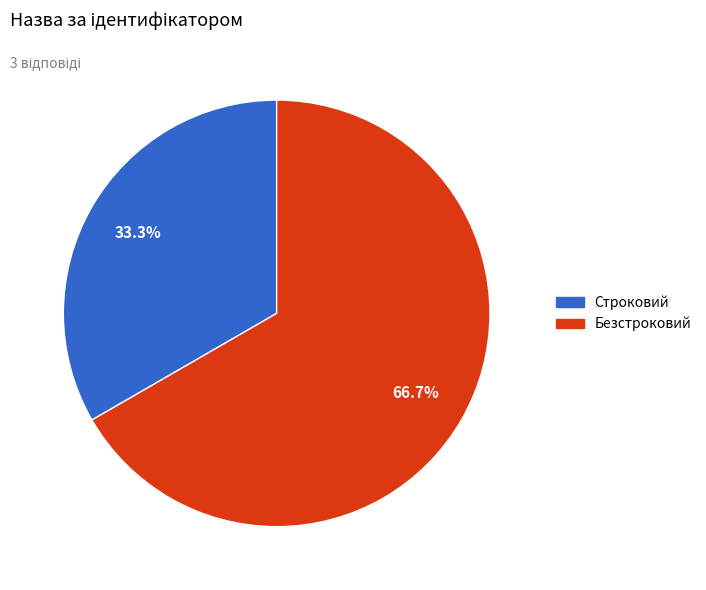

To the nearest percent, what portion does Строковий represent?

33%